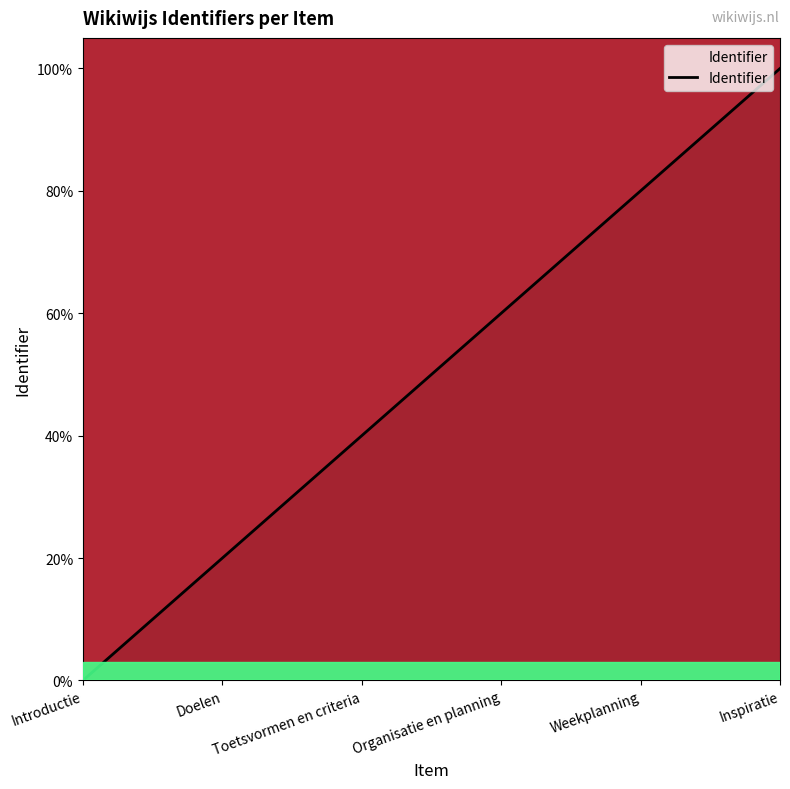

What position from the left is Toetsvormen en criteria?

3